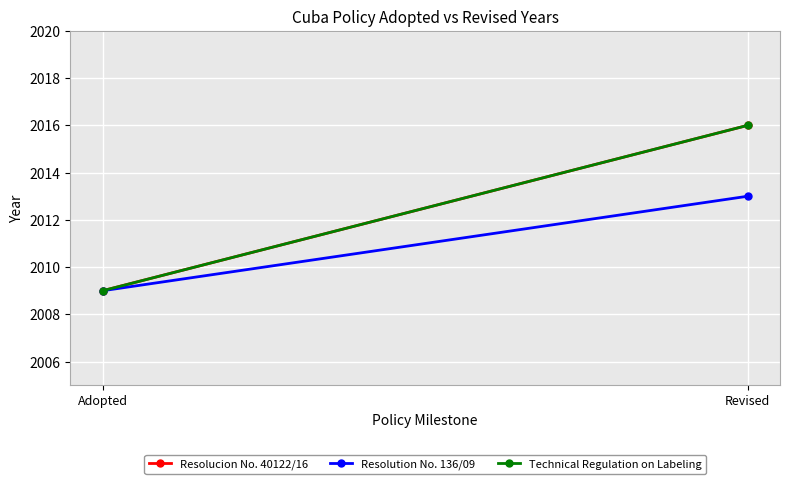

What position from the right is Adopted?

2